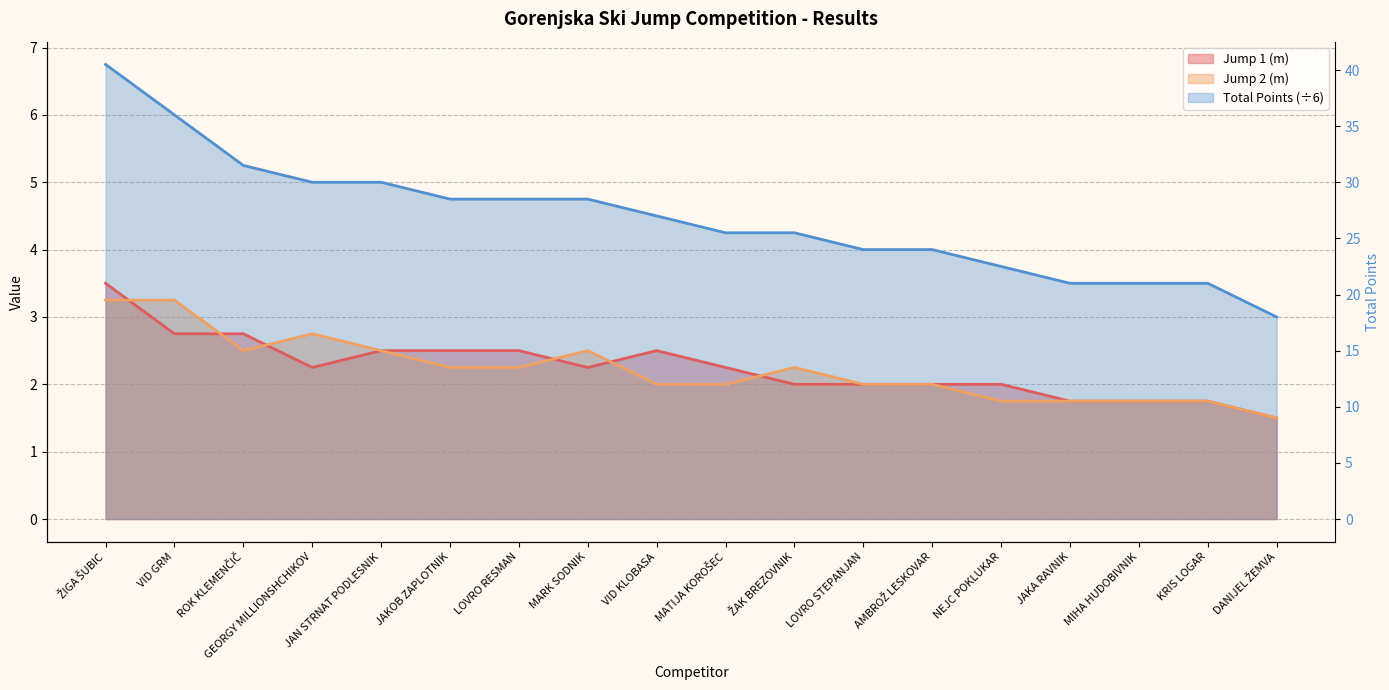

What is the difference between the maximum and minimum values in the Jump 2 (m) series?

1.8